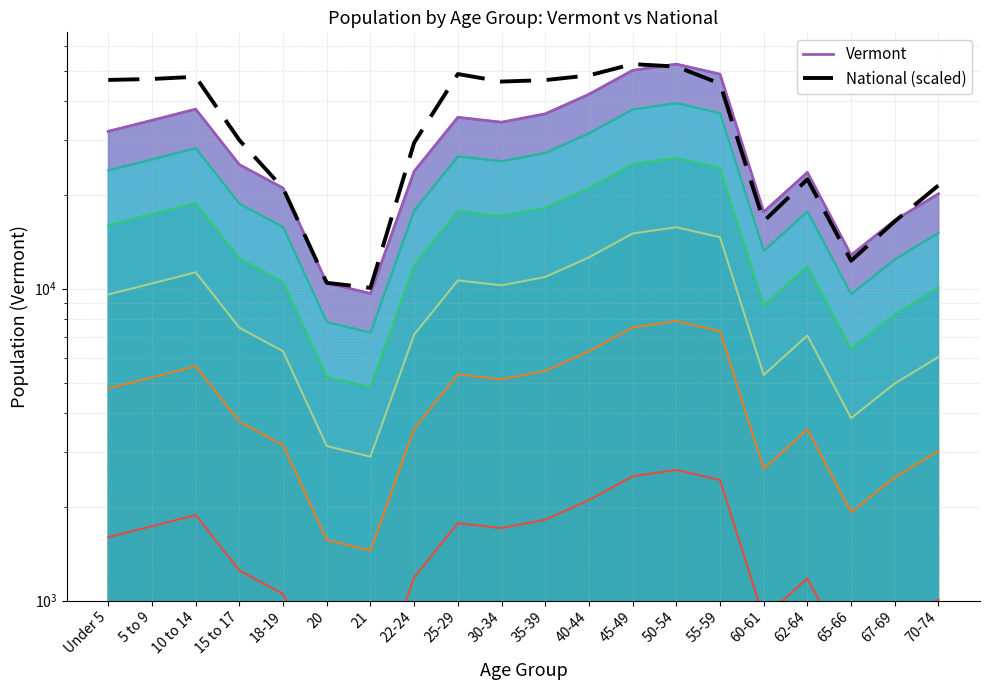

What is the difference between the National (scaled) values at 5 to 9 and 30-34?

893.6